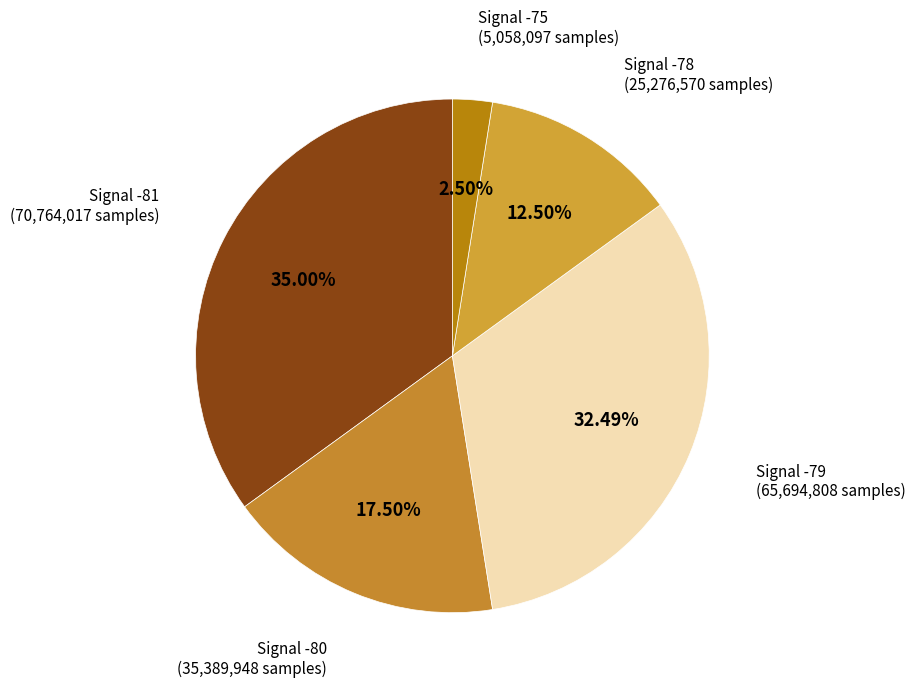

Is the sum of Signal -75 and Signal -81 greater than half?

No